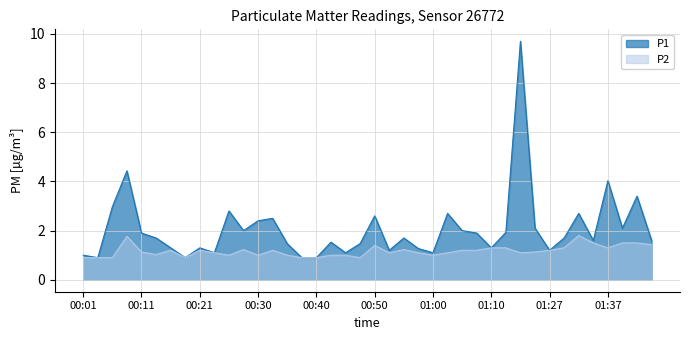

What are all the series names shown in the legend?

P1, P2